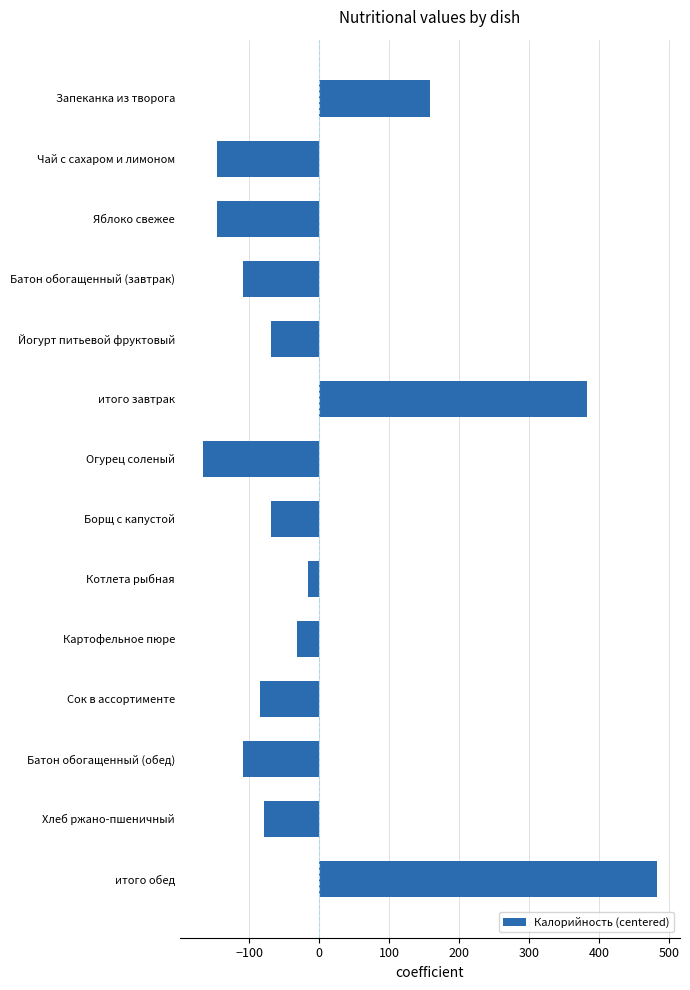

What is the approximate value at Яблоко свежее?

-145.7